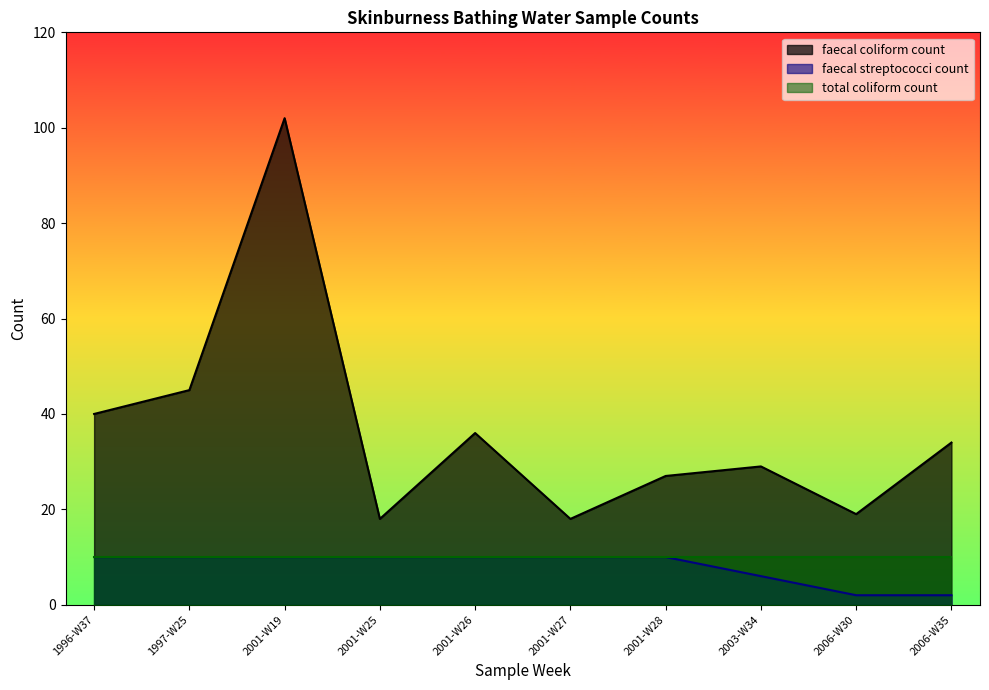

True or false: faecal coliform count and total coliform count intersect in this chart.

False